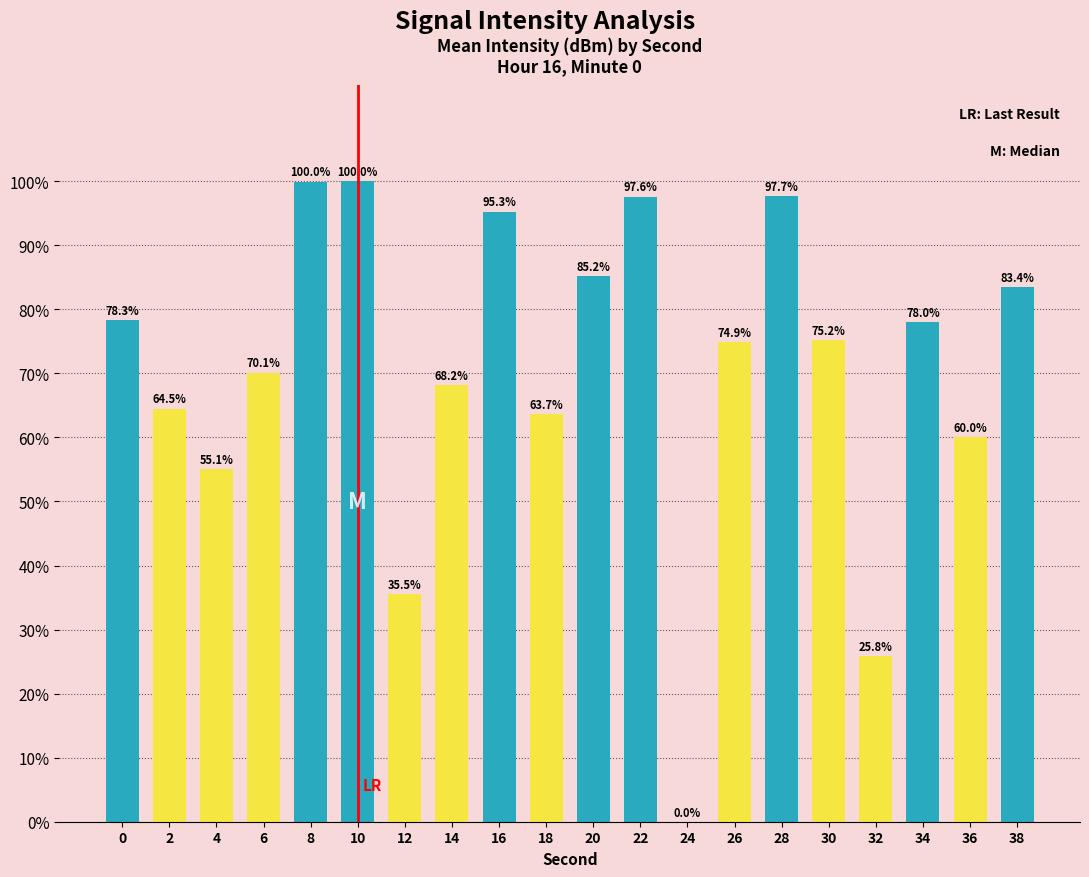

What is the average value?

70.4